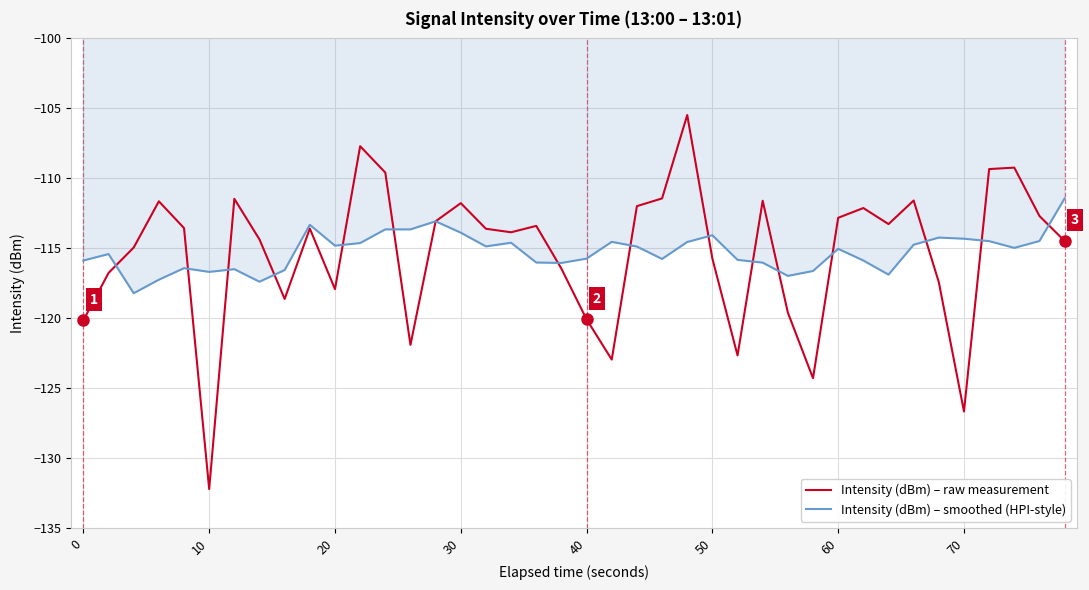

List the series in order of their peak value, highest first.

Intensity (dBm) – raw measurement, Intensity (dBm) – smoothed (HPI-style)